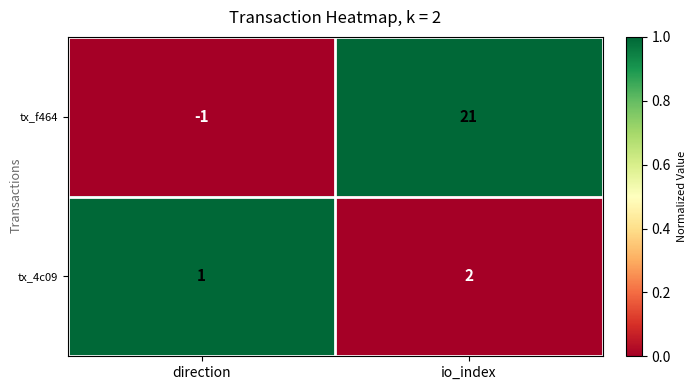

Which series has the largest total across all categories?

tx_f464